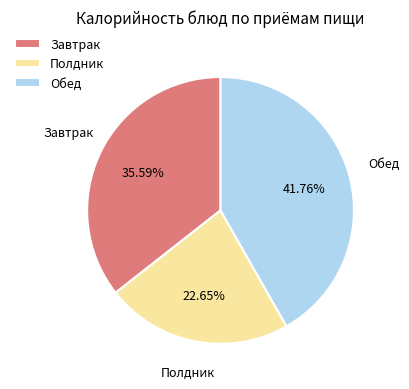

Count the number of slices in the pie.

3